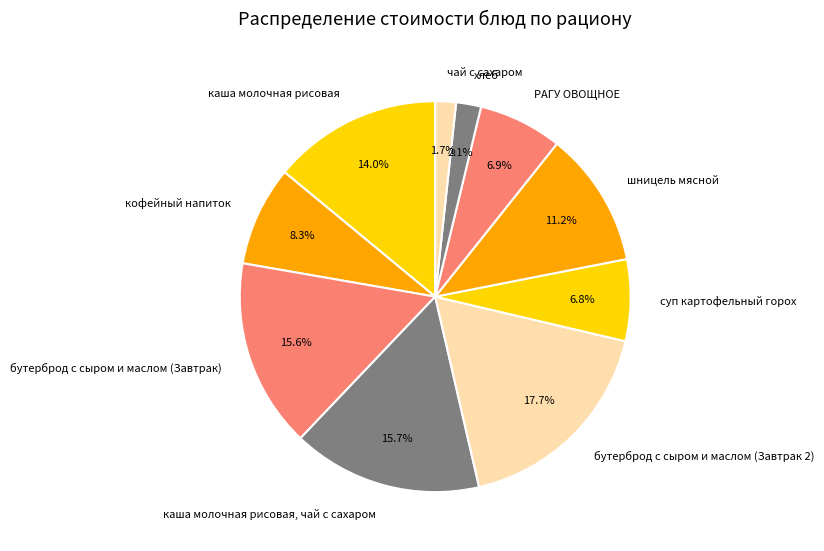

Approximately how many times larger is the value at шницель мясной compared to РАГУ ОВОЩНОЕ?

1.6